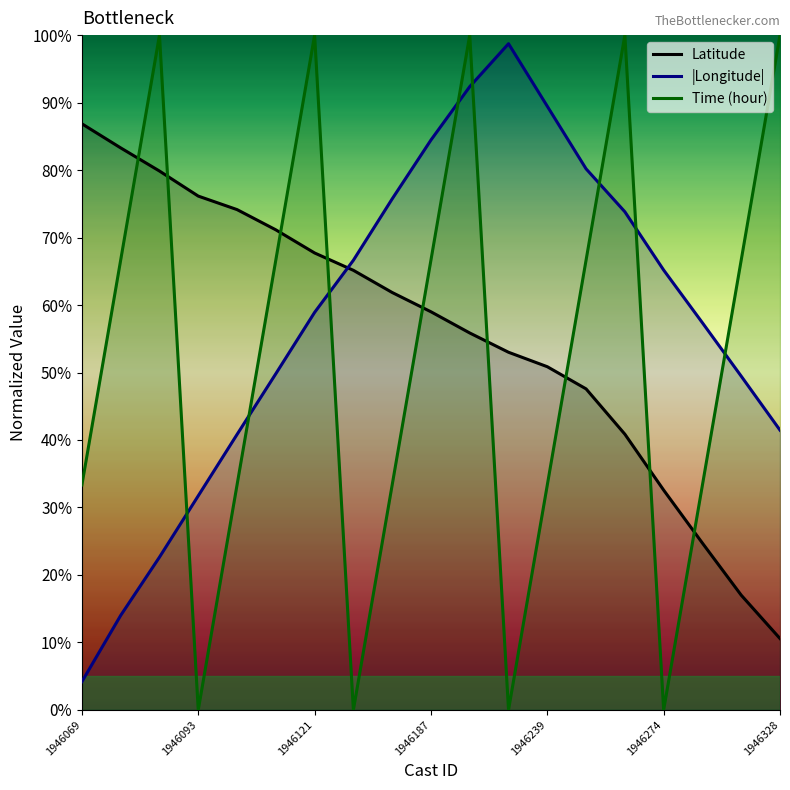

After their last crossing, which series has the higher values: Time (hour) or Latitude?

Time (hour)